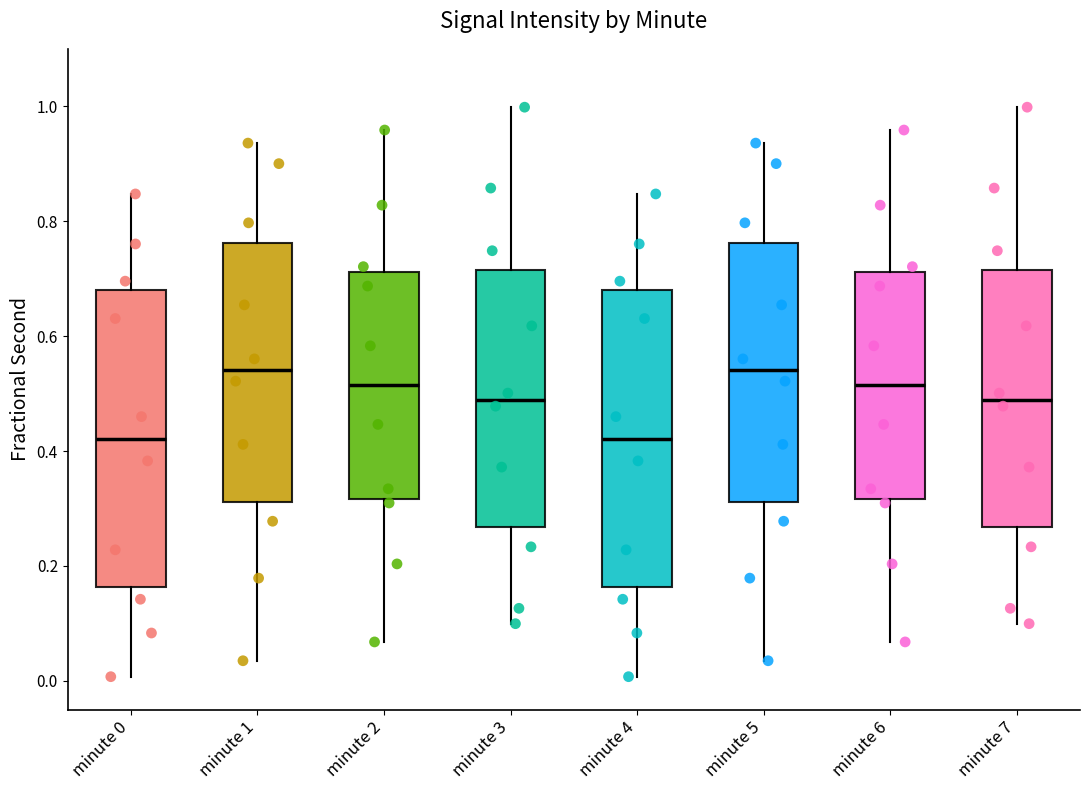

Where does the lower whisker of the box for minute 2 end on the y-axis? The values are not printed on the chart, so give them approximately, as read against the axis.

0.06